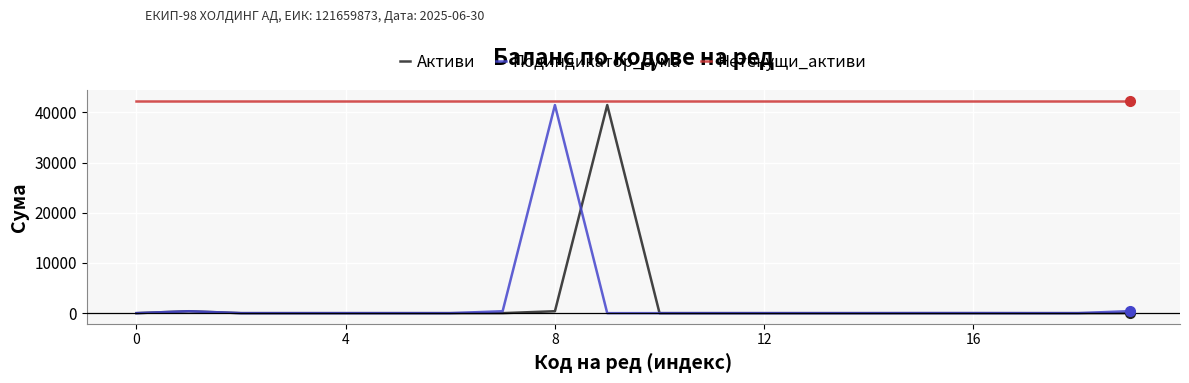

What is the greatest value displayed?

42256